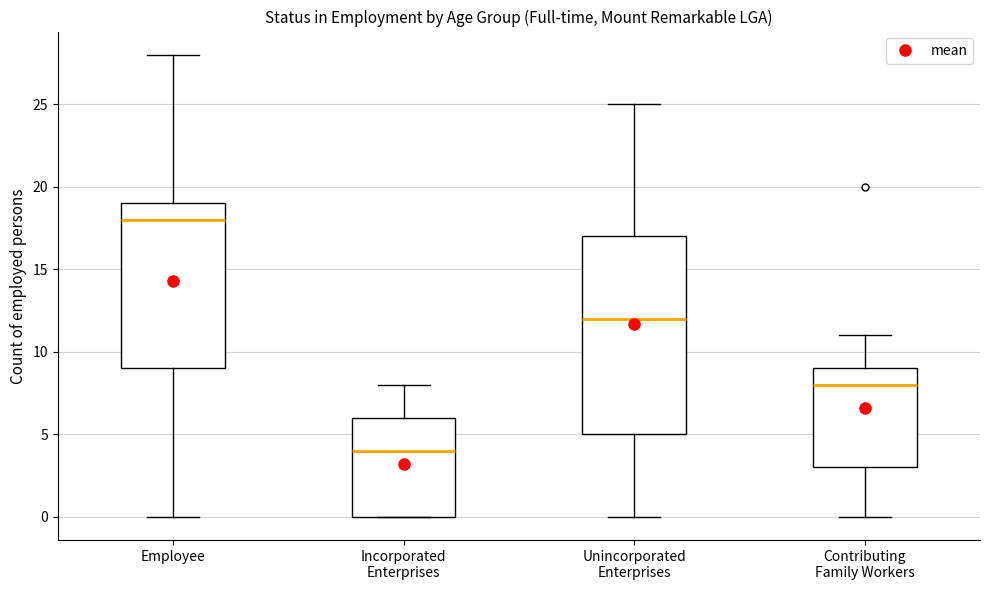

Where is the lower edge of the box for Unincorporated Enterprises on the y-axis? The values are not printed on the chart, so give them approximately, as read against the axis.

5